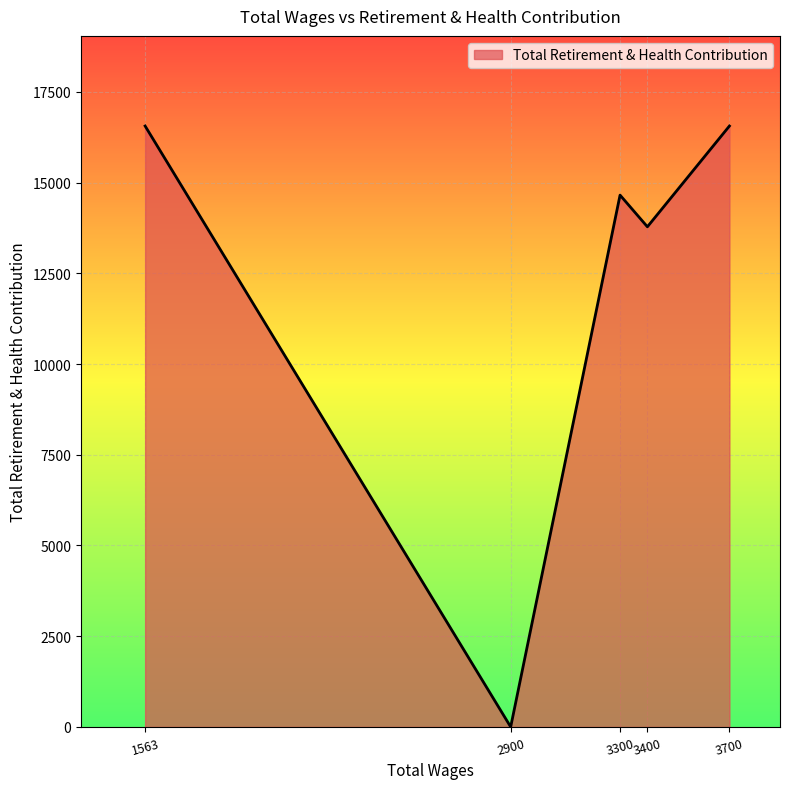

Where is the first local minimum?

2900